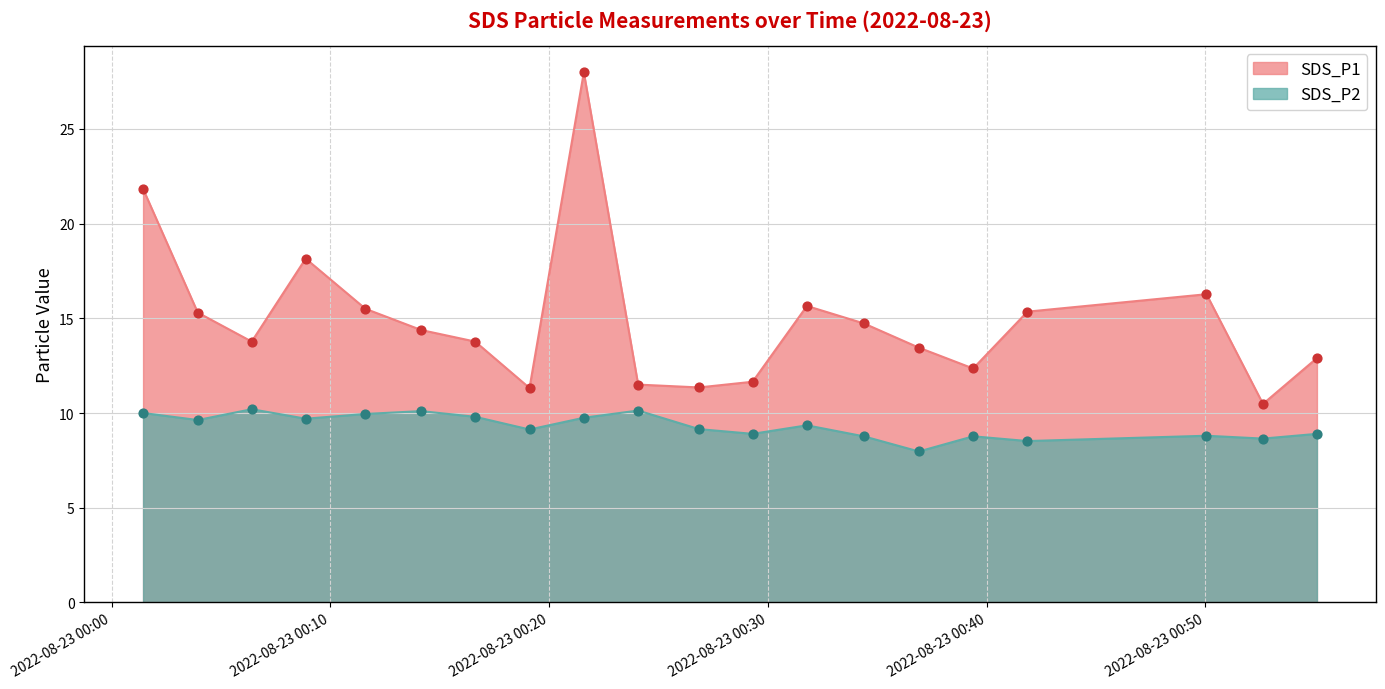

At which category is the sum across all series the highest?

2022/08/23 00:21:35